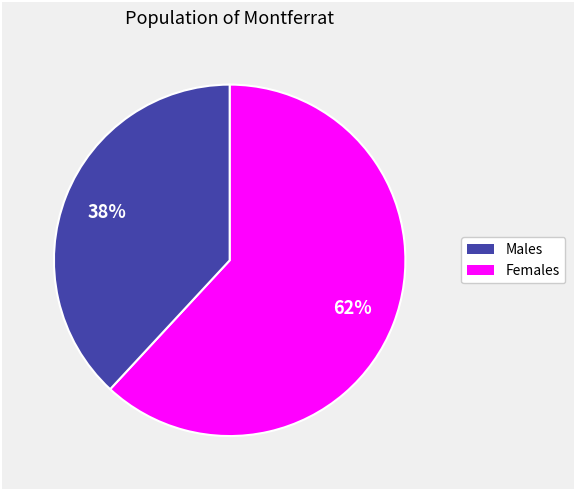

How many slices are in this pie chart?

2